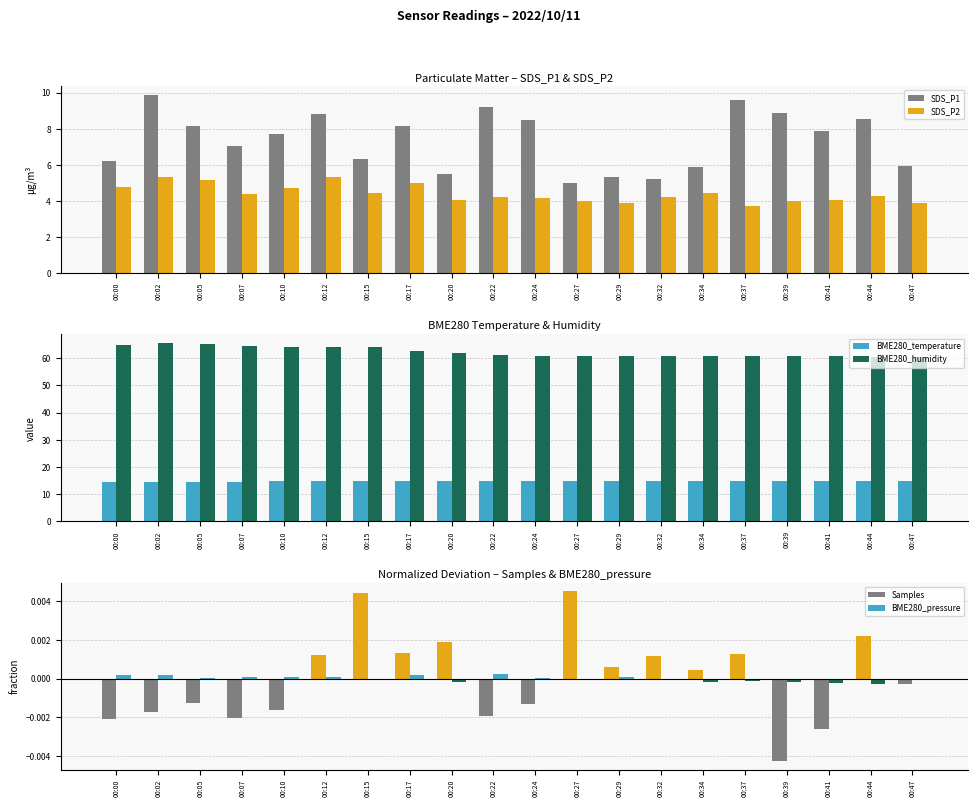

Reading left to right, what are all the values shown in this chart?

SDS_P1: 00:00=6.2	00:02=9.9	00:05=8.1	00:07=7.1	00:10=7.7	00:12=8.8	00:15=6.3	00:17=8.2	00:20=5.5	00:22=9.2	00:24=8.5	00:27=5.0	00:29=5.3	00:32=5.2	00:34=5.9	00:37=9.6	00:39=8.9	00:41=7.9	00:44=8.6	00:47=6.0
SDS_P2: 00:00=4.8	00:02=5.3	00:05=5.2	00:07=4.4	00:10=4.7	00:12=5.3	00:15=4.4	00:17=5.0	00:20=4.1	00:22=4.2	00:24=4.2	00:27=4.0	00:29=3.9	00:32=4.2	00:34=4.5	00:37=3.7	00:39=4.0	00:41=4.1	00:44=4.3	00:47=3.9
BME280_temperature: 00:00=14.7	00:02=14.6	00:05=14.5	00:07=14.7	00:10=14.7	00:12=14.7	00:15=14.8	00:17=14.9	00:20=14.8	00:22=15.0	00:24=14.9	00:27=14.9	00:29=15.0	00:32=15.0	00:34=14.9	00:37=15.0	00:39=14.9	00:41=14.9	00:44=14.9	00:47=15.0
BME280_humidity: 00:00=64.9	00:02=65.5	00:05=65.3	00:07=64.5	00:10=64.3	00:12=64.3	00:15=64.0	00:17=62.7	00:20=61.8	00:22=61.1	00:24=61.0	00:27=60.9	00:29=60.7	00:32=60.7	00:34=60.8	00:37=60.8	00:39=60.8	00:41=60.7	00:44=60.4	00:47=60.5
Samples: 00:00=-0.0	00:02=-0.0	00:05=-0.0	00:07=-0.0	00:10=-0.0	00:12=0.0	00:15=0.0	00:17=0.0	00:20=0.0	00:22=-0.0	00:24=-0.0	00:27=0.0	00:29=0.0	00:32=0.0	00:34=0.0	00:37=0.0	00:39=-0.0	00:41=-0.0	00:44=0.0	00:47=-0.0
BME280_pressure: 00:00=0.0	00:02=0.0	00:05=0.0	00:07=0.0	00:10=0.0	00:12=0.0	00:15=-0.0	00:17=0.0	00:20=-0.0	00:22=0.0	00:24=0.0	00:27=-0.0	00:29=0.0	00:32=-0.0	00:34=-0.0	00:37=-0.0	00:39=-0.0	00:41=-0.0	00:44=-0.0	00:47=-0.0